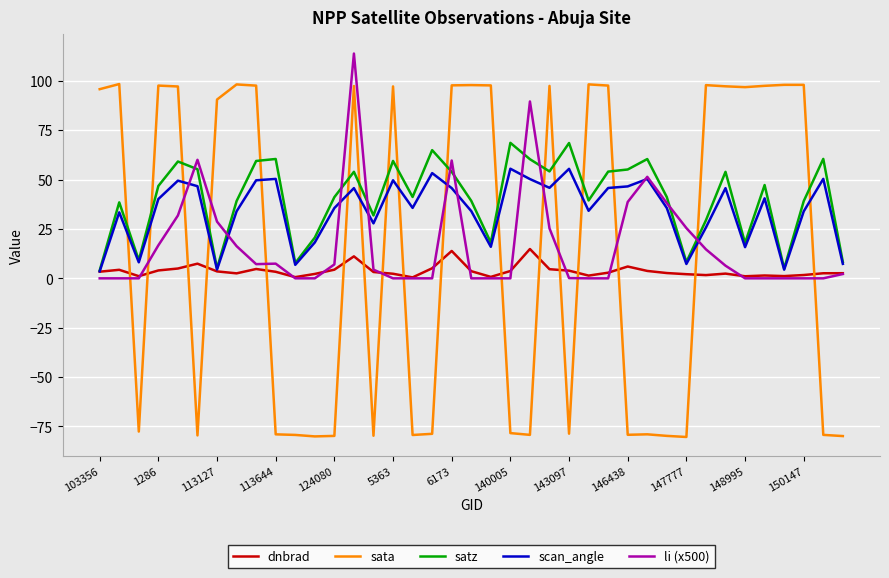

Which series ends up on top after the final intersection of satz and li (x500)?

satz